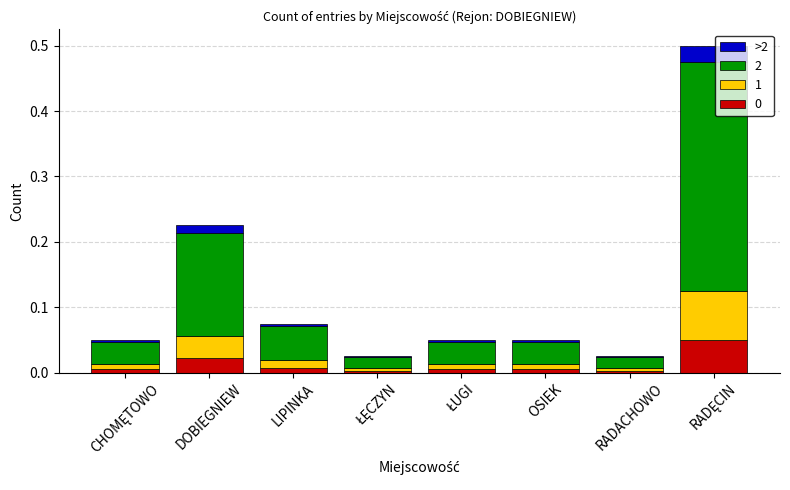

Does the chart contain stacked bars?

Yes